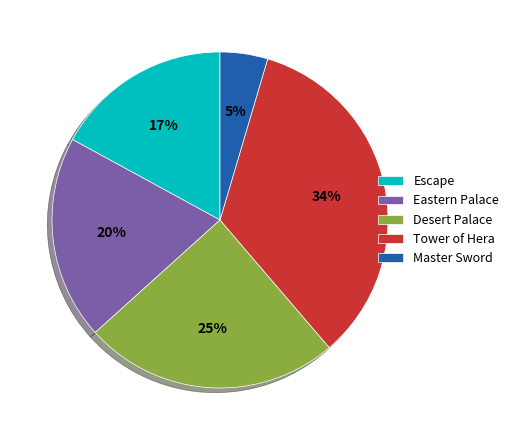

Count the number of slices in the pie.

5